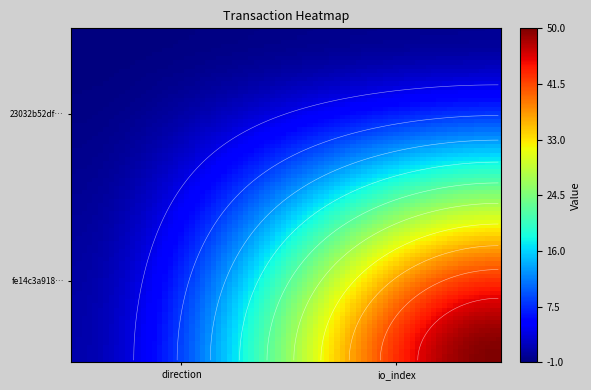

Count the 23032b52df11451b02c8acd4f1b191aafce737e values in the range -1 to 0.

2